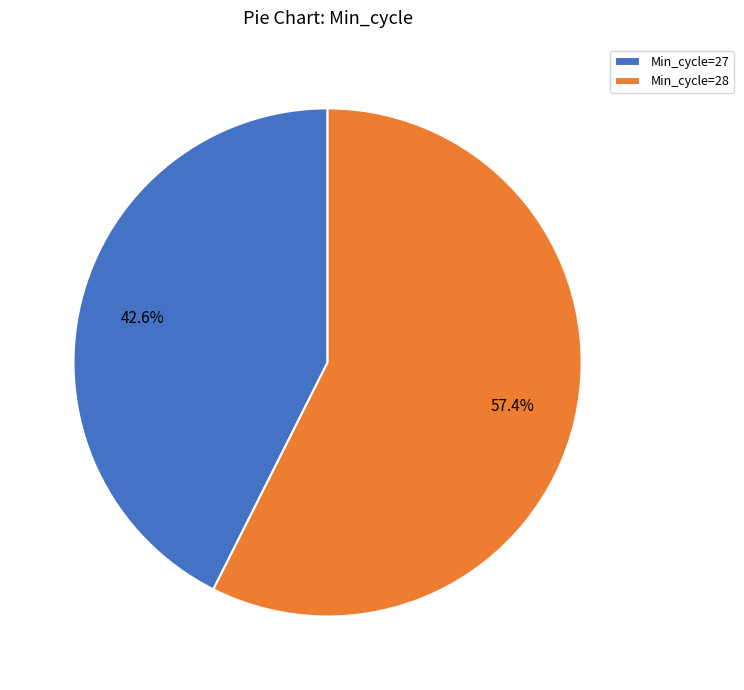

Which slice is the smallest?

Min_cycle=27